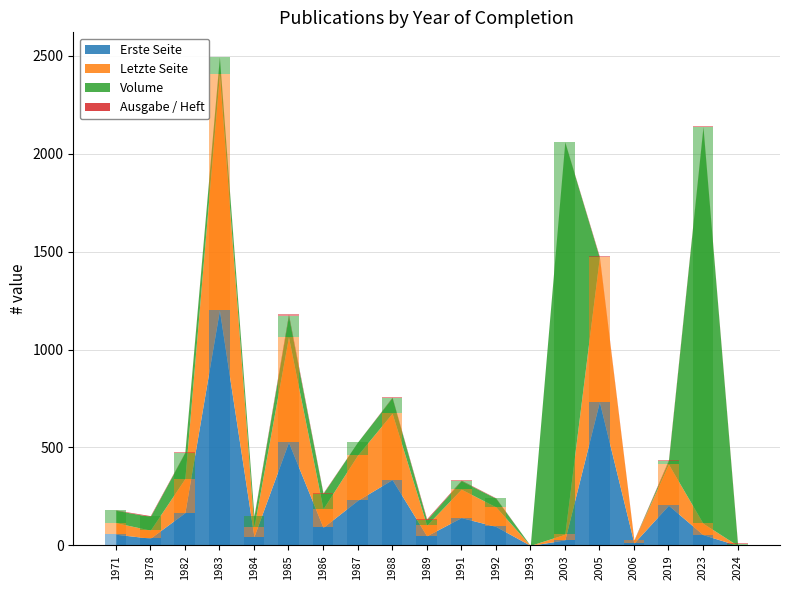

What are all the series names shown in the legend?

Erste Seite, Letzte Seite, Volume, Ausgabe / Heft